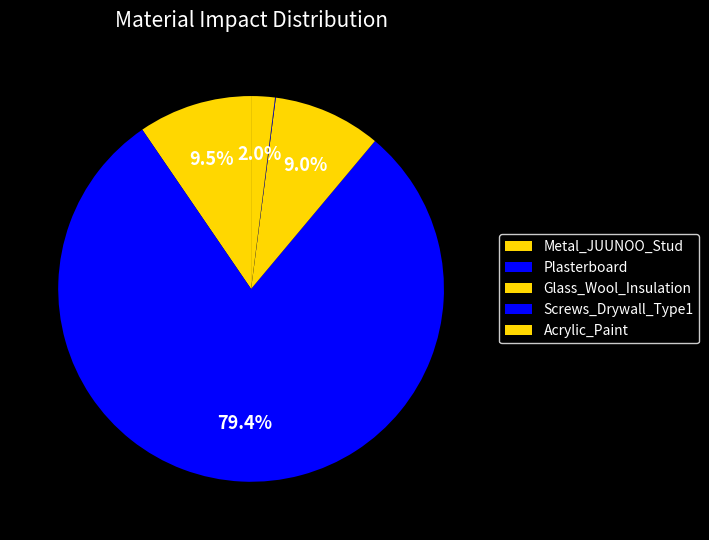

What percentage is NOT represented by Plasterboard?

20.6%